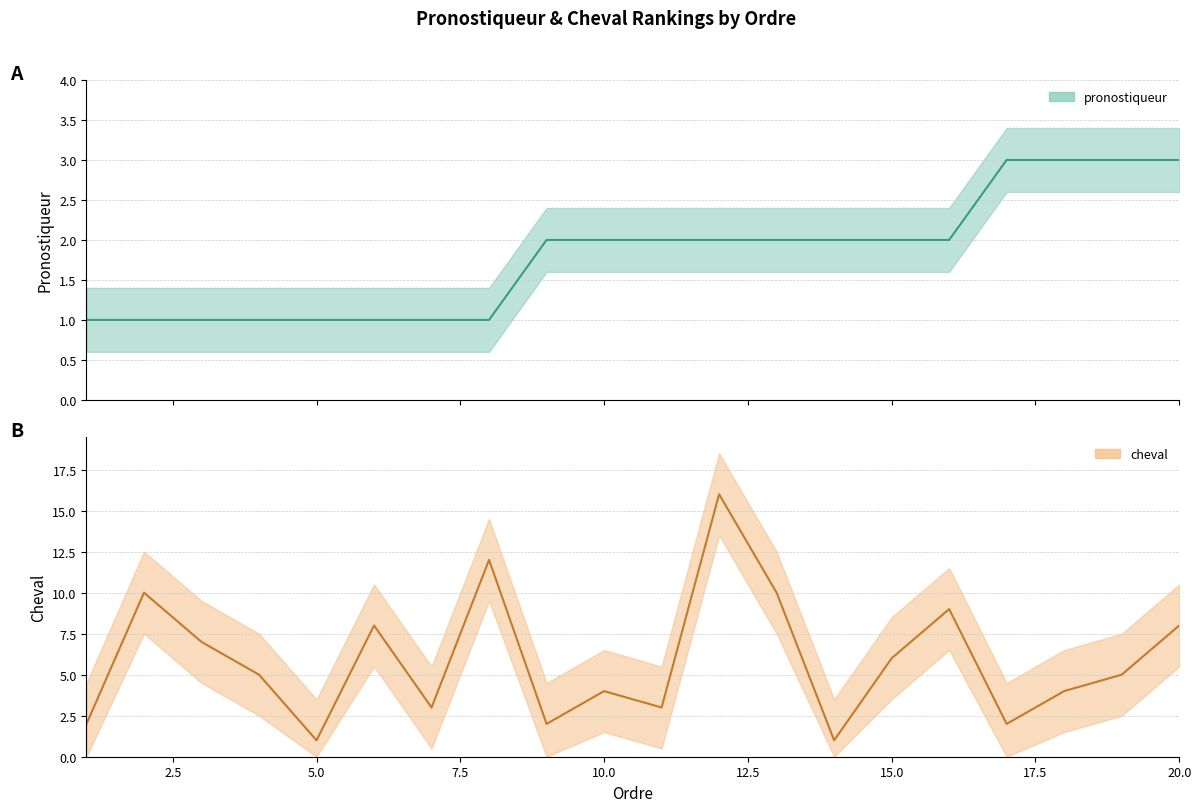

Which category has the lowest value in the pronostiqueur series?

1